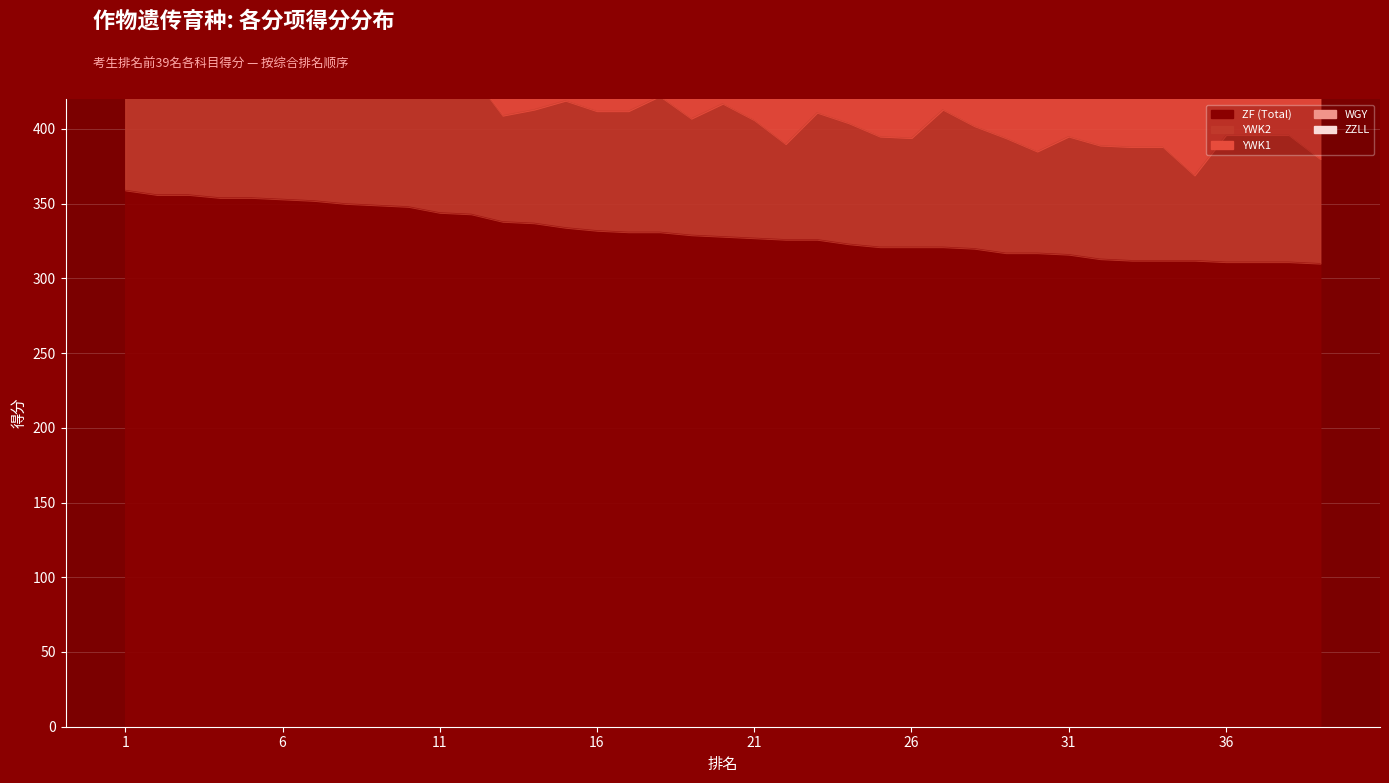

What is the value of the YWK1 point at the 35th from the left?

140